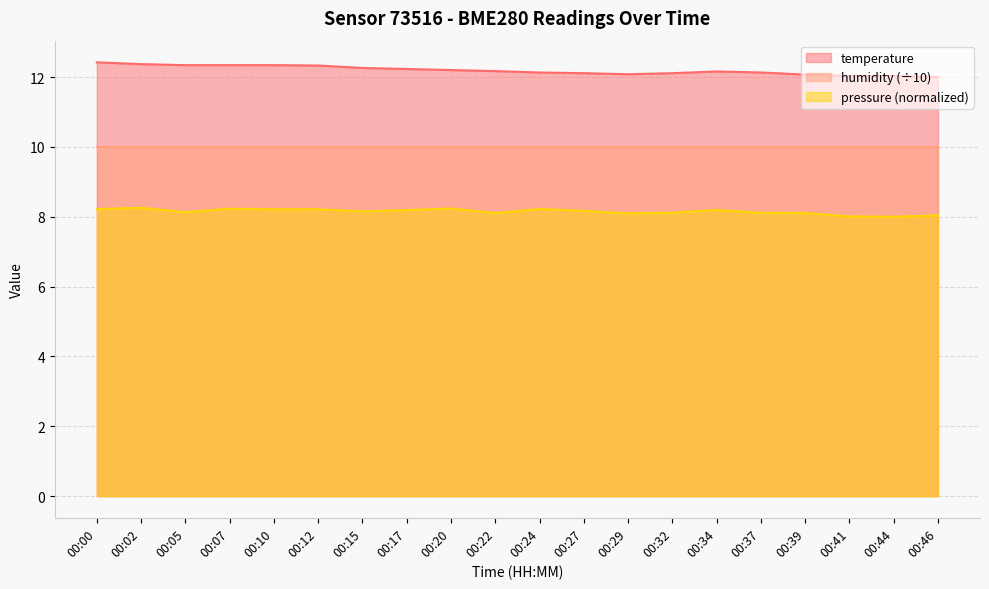

Is the value of temperature at 00:34 greater than the value of pressure at 00:39?

Yes